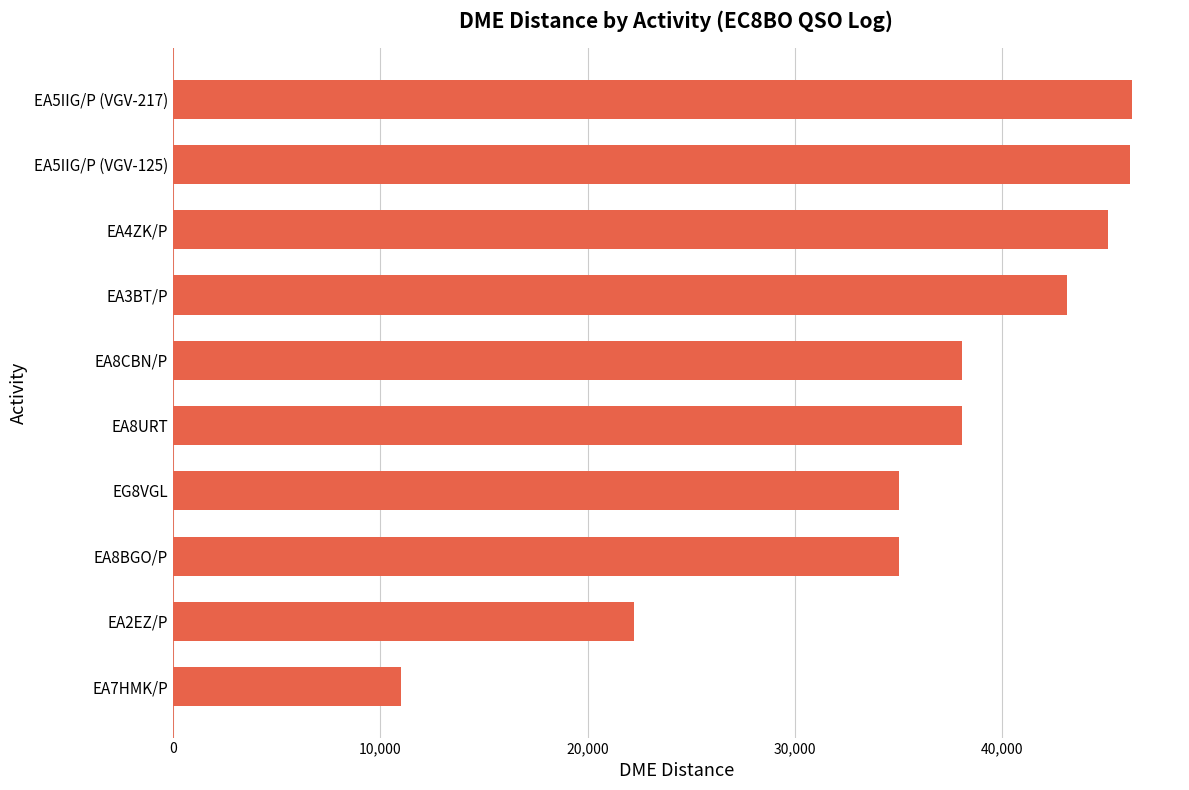

What is the greatest value displayed?

46250